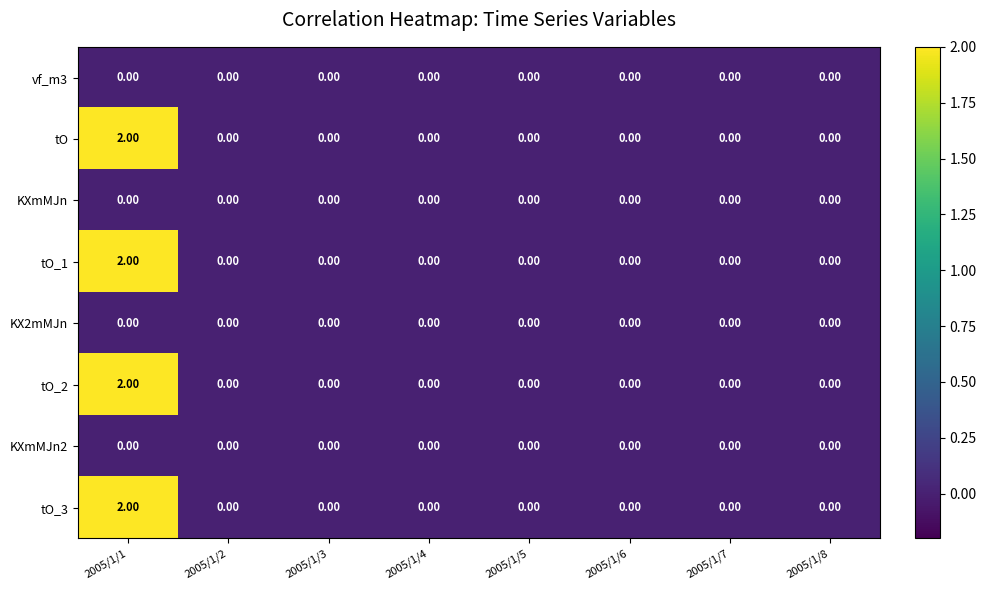

Count the number of data series in this chart.

8